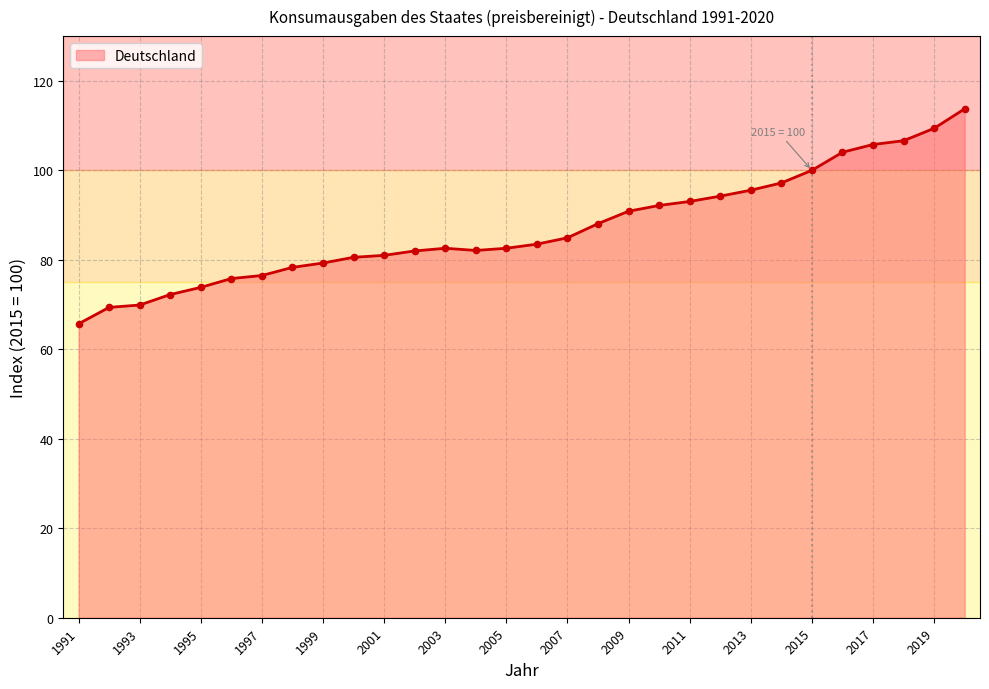

What is the maximum value shown in the chart?

113.8